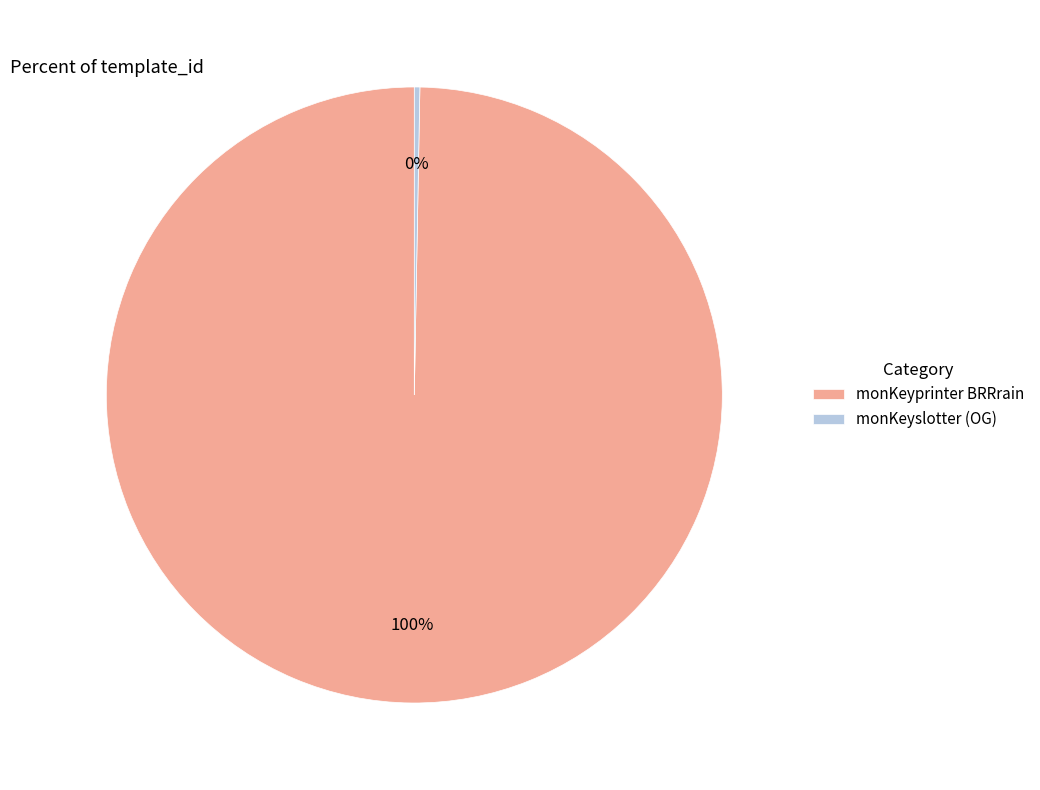

True or false: monKeyslotter (OG) accounts for 0% of the total.

True